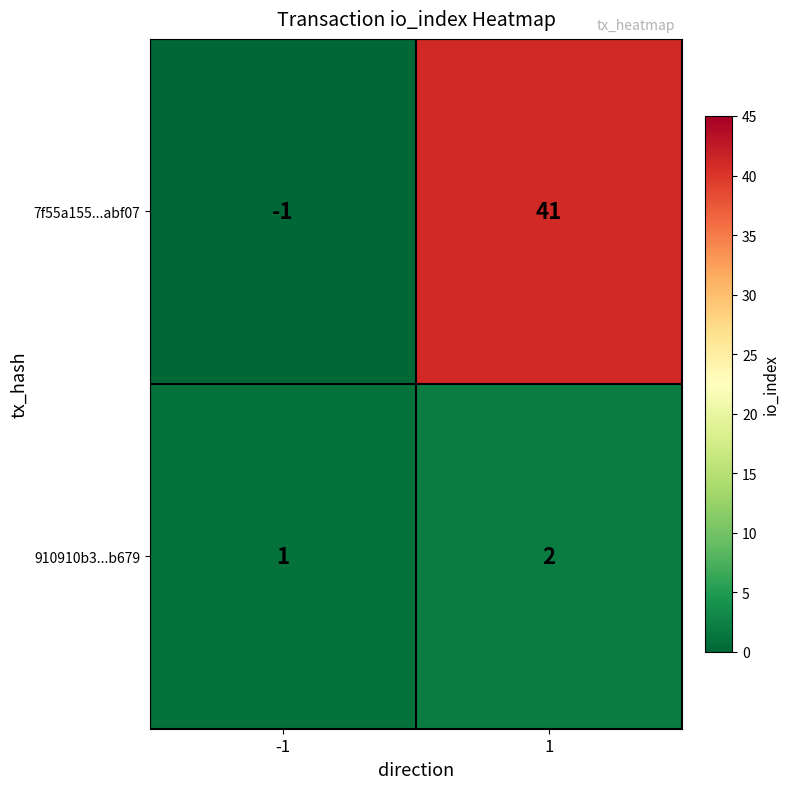

Is it true that 7f55a155...abf07 equals -1 at -1?

True